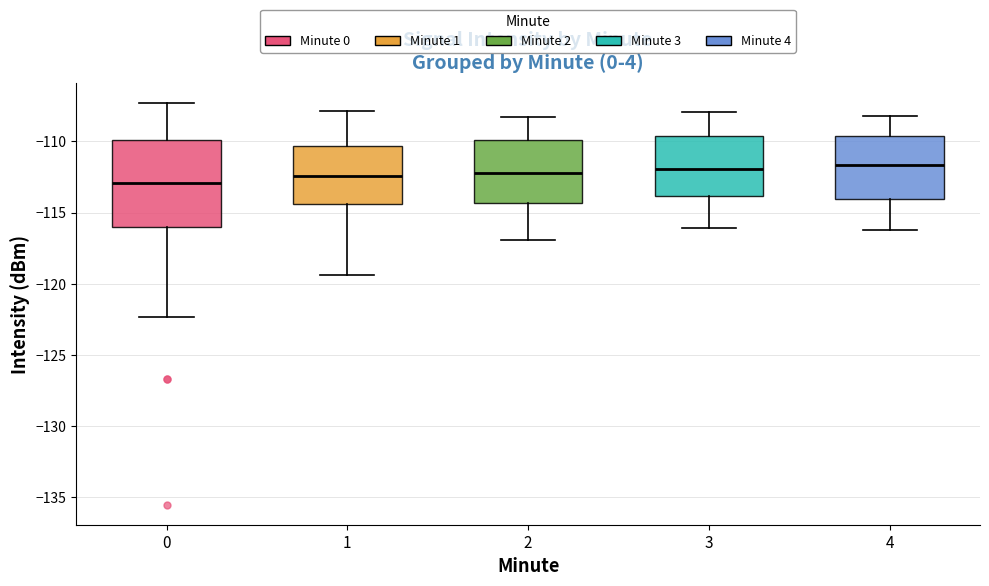

Reading left to right, read every box against the y-axis: the position of its median line, the range the box covers, and the ends of its whiskers. The values are not printed on the chart, so give them approximately, as read against the axis.

0: median -113.0, box -116.0 to -110.0, whiskers -122.5 to -107.5
1: median -112.5, box -114.5 to -110.5, whiskers -119.5 to -108.0
2: median -112.0, box -114.5 to -110.0, whiskers -117.0 to -108.5
3: median -112.0, box -114.0 to -109.5, whiskers -116.0 to -108.0
4: median -111.5, box -114.0 to -109.5, whiskers -116.0 to -108.0